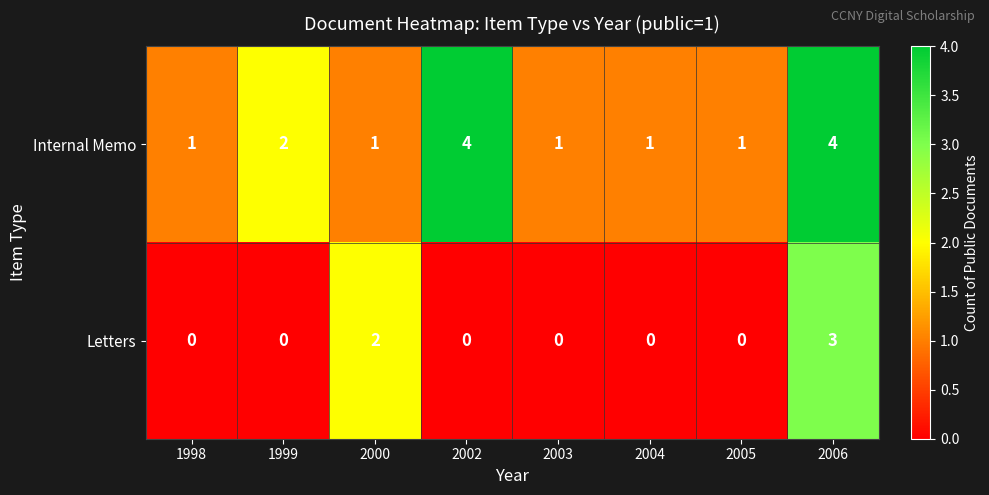

The Letters series shows 0 at 1998. True or false?

True